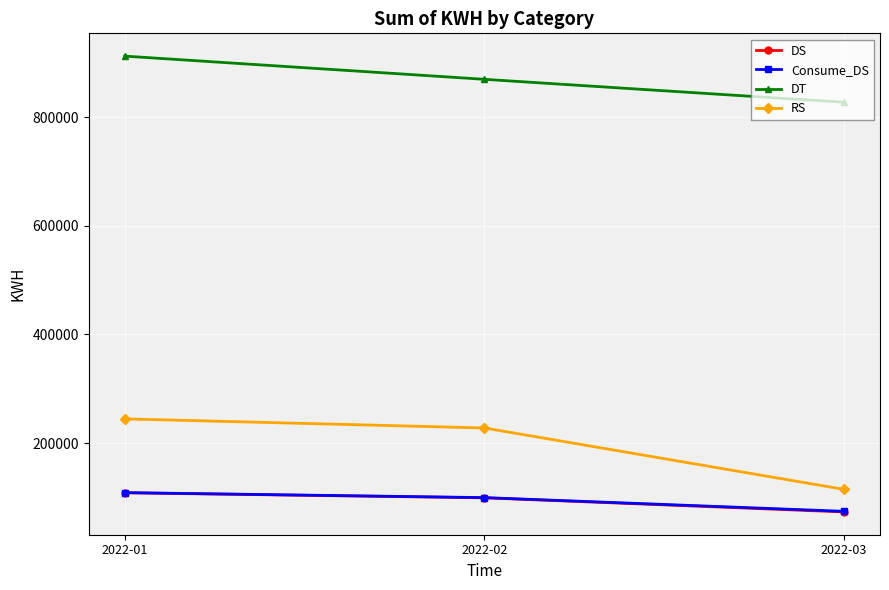

Does the chart have visible grid lines?

Yes